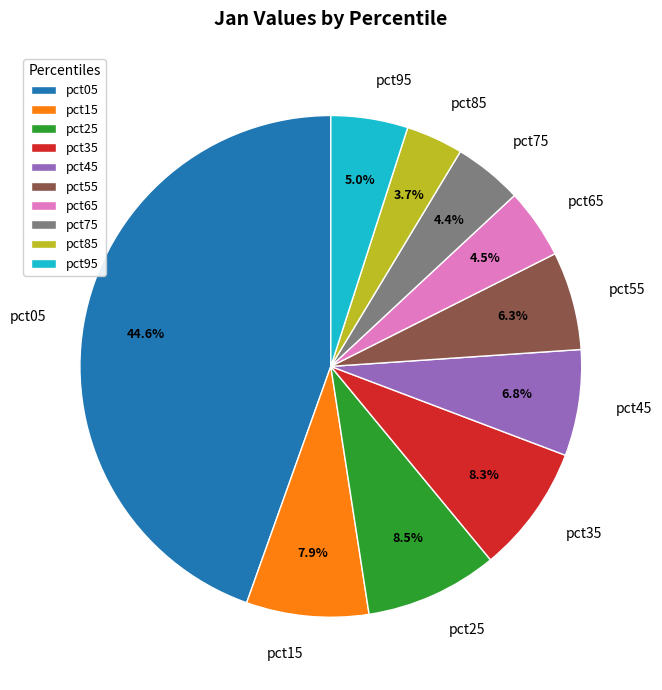

The pct75 slice represents 4% of the pie. True or false?

True